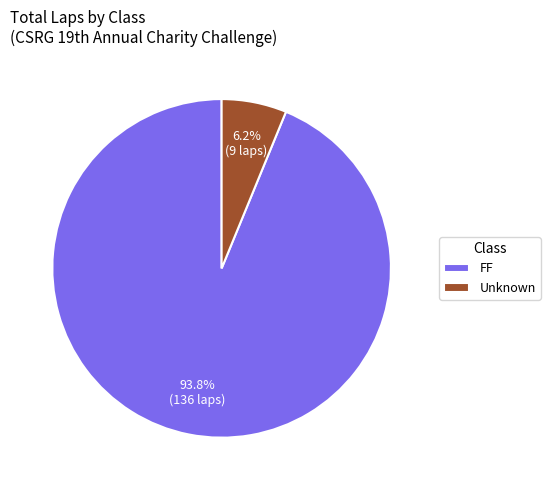

Between Unknown and FF, which is larger?

FF